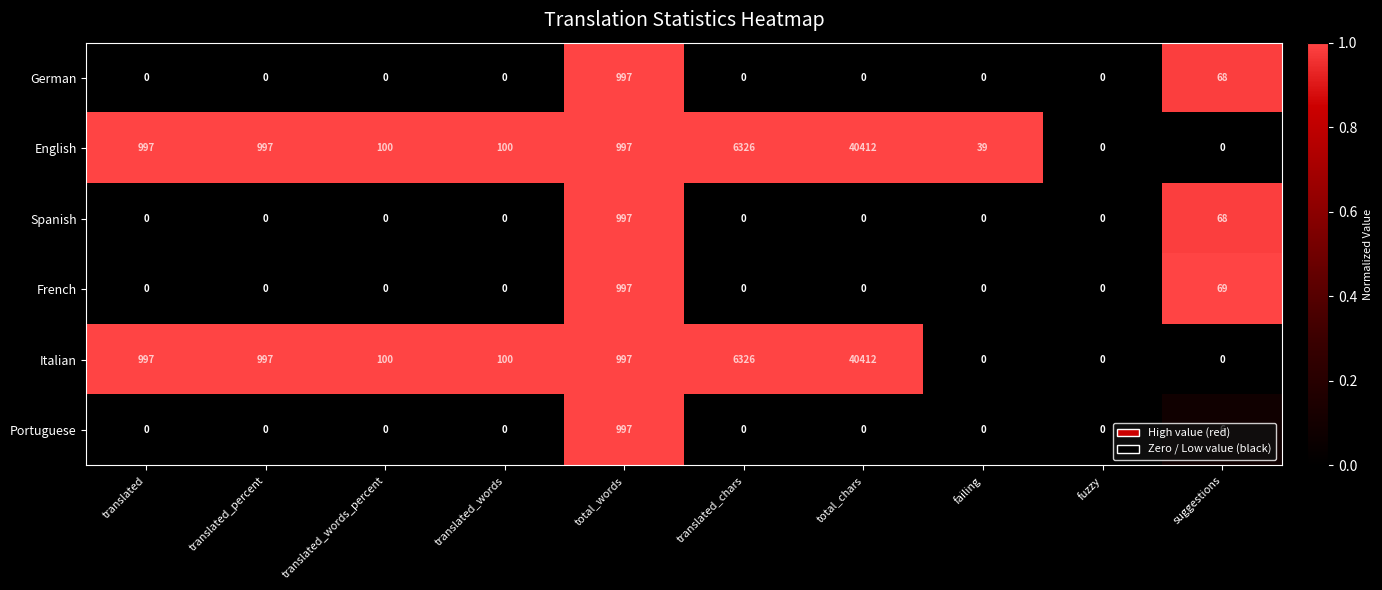

What is the spread (max minus min) of values at failing?

39